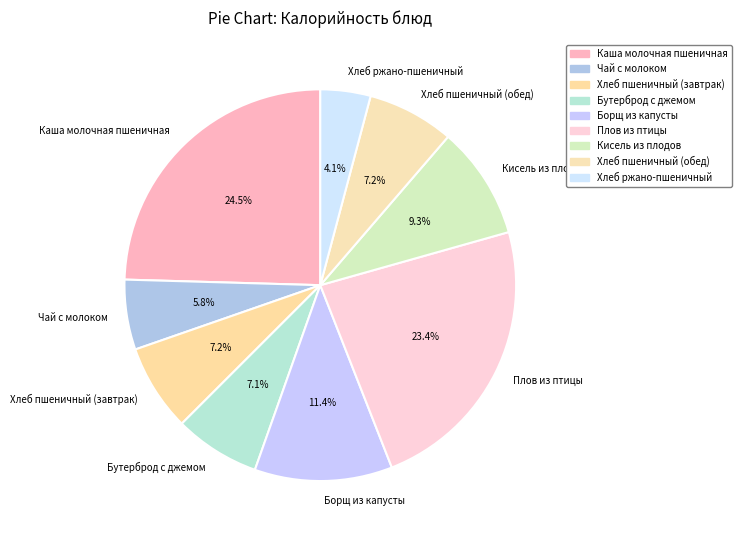

How many slices are in this pie chart?

9